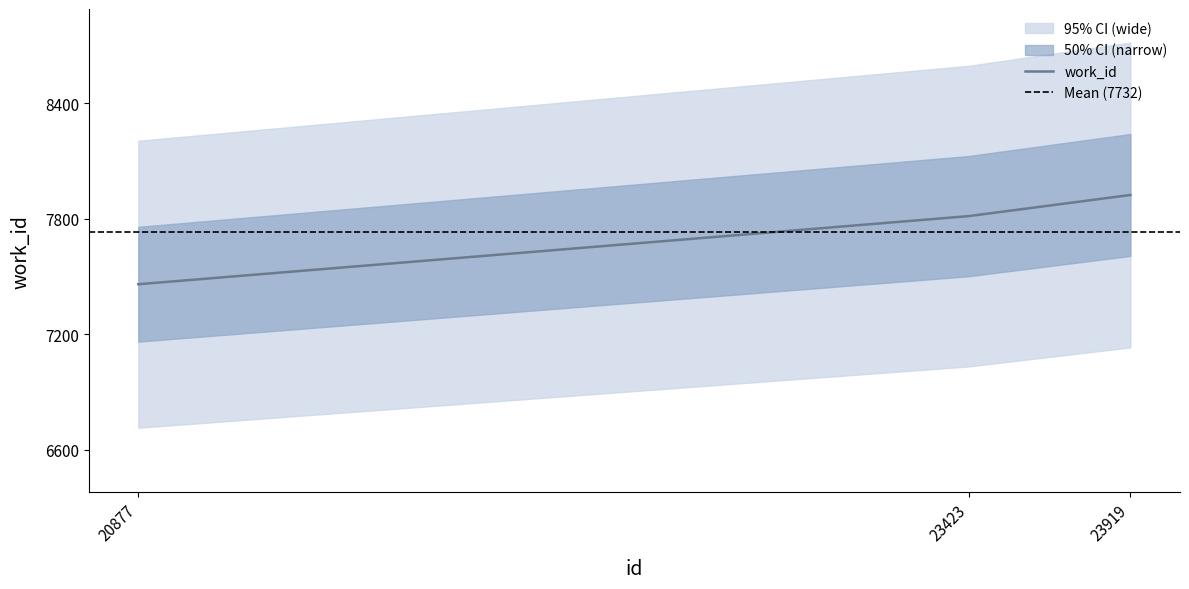

What is the difference between the maximum and minimum values?

464